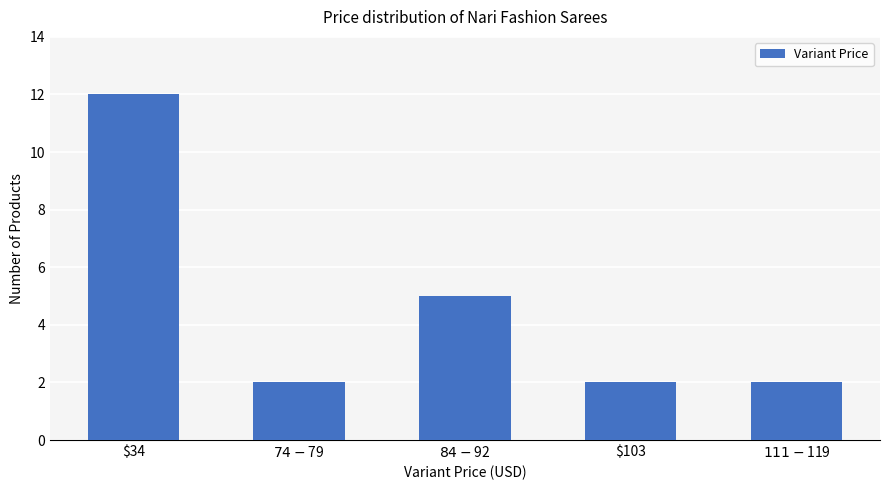

At which label is the value closest to 7?

$84-$92